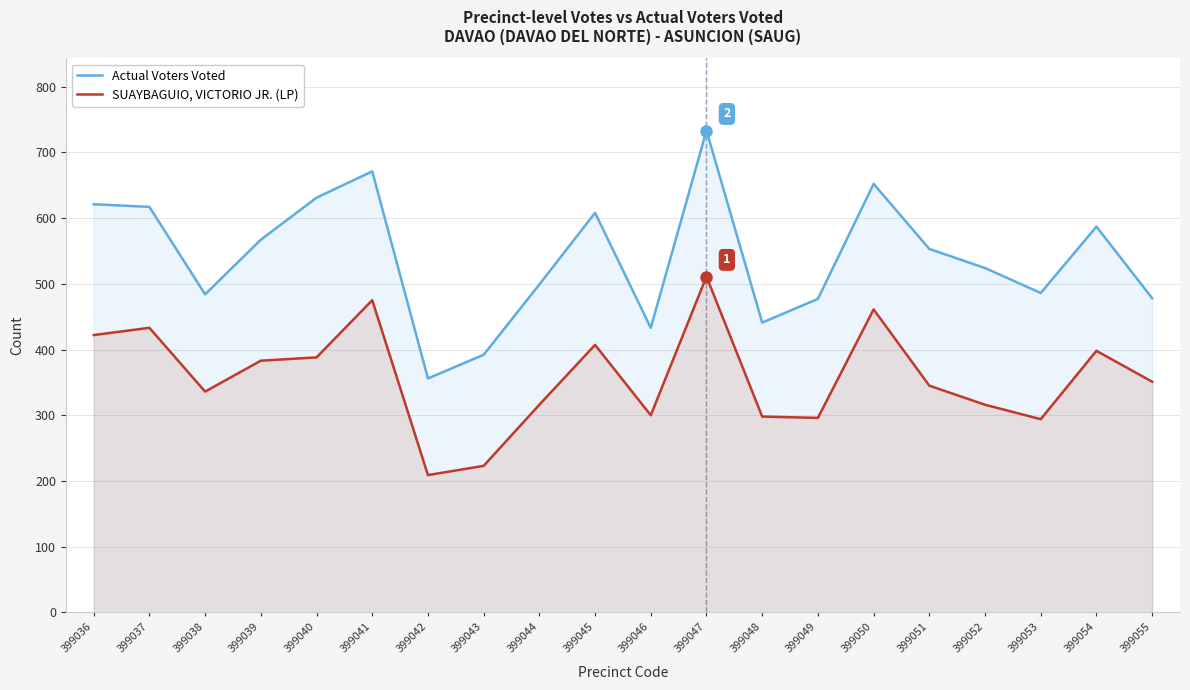

True or false: Actual Voters Voted has more than 2 interior local peaks.

True